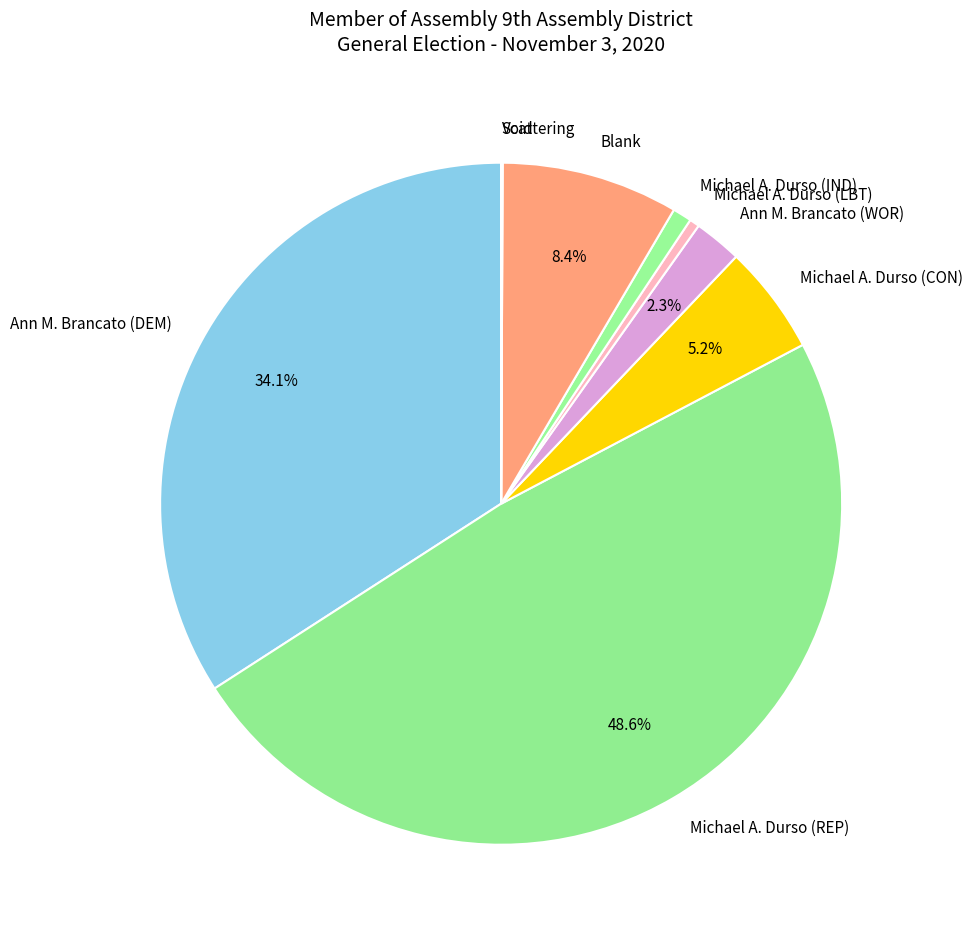

To the nearest percent, what is the difference between the largest and smallest slice percentages?

49%